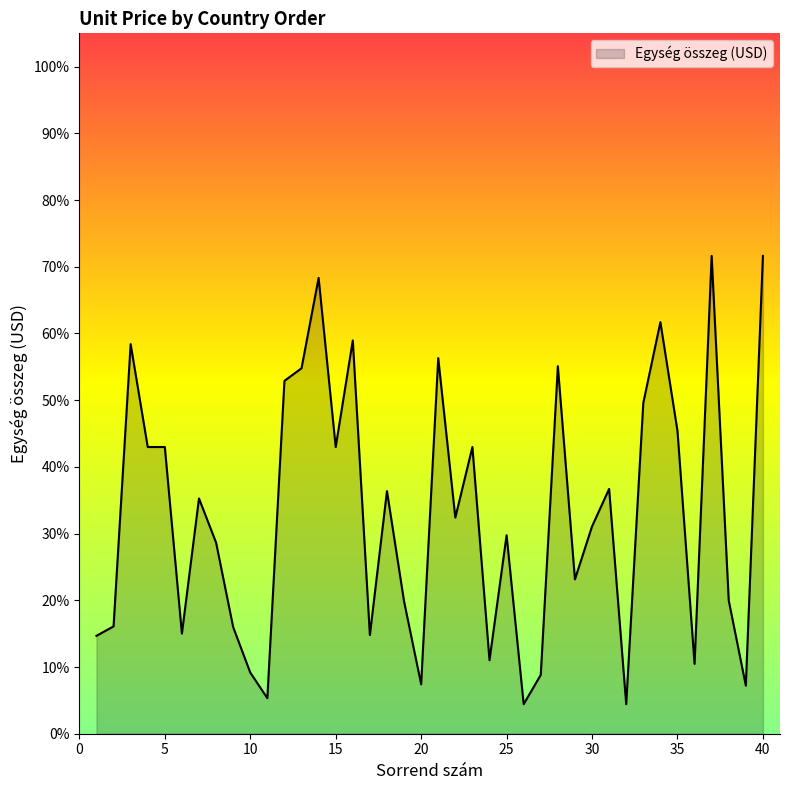

Does the chart have visible grid lines?

No